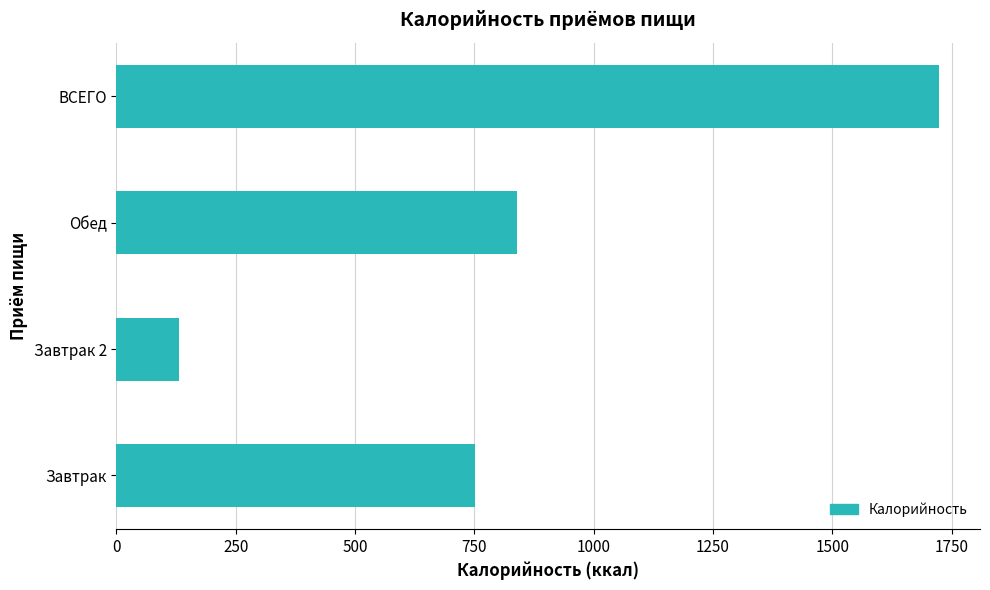

Which label corresponds to the smallest value in the chart?

Завтрак 2